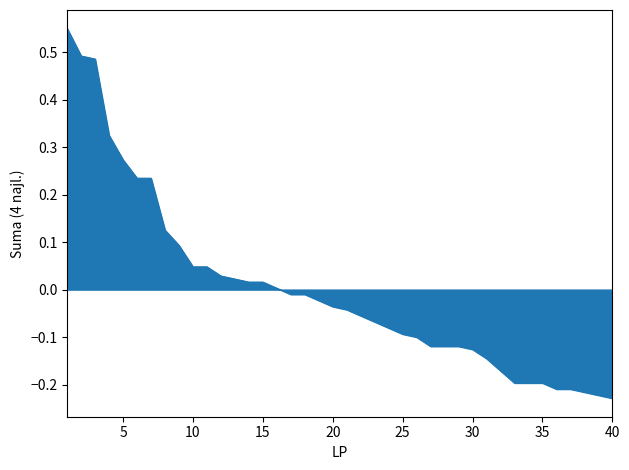

What is the difference between the maximum and minimum values?

0.8